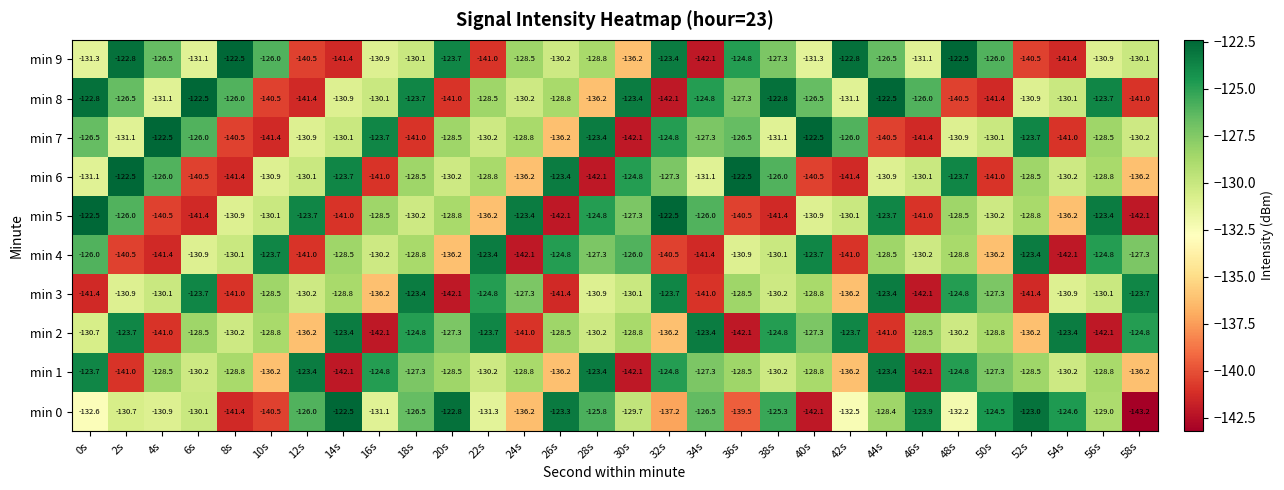

Count the number of categories in the chart.

30